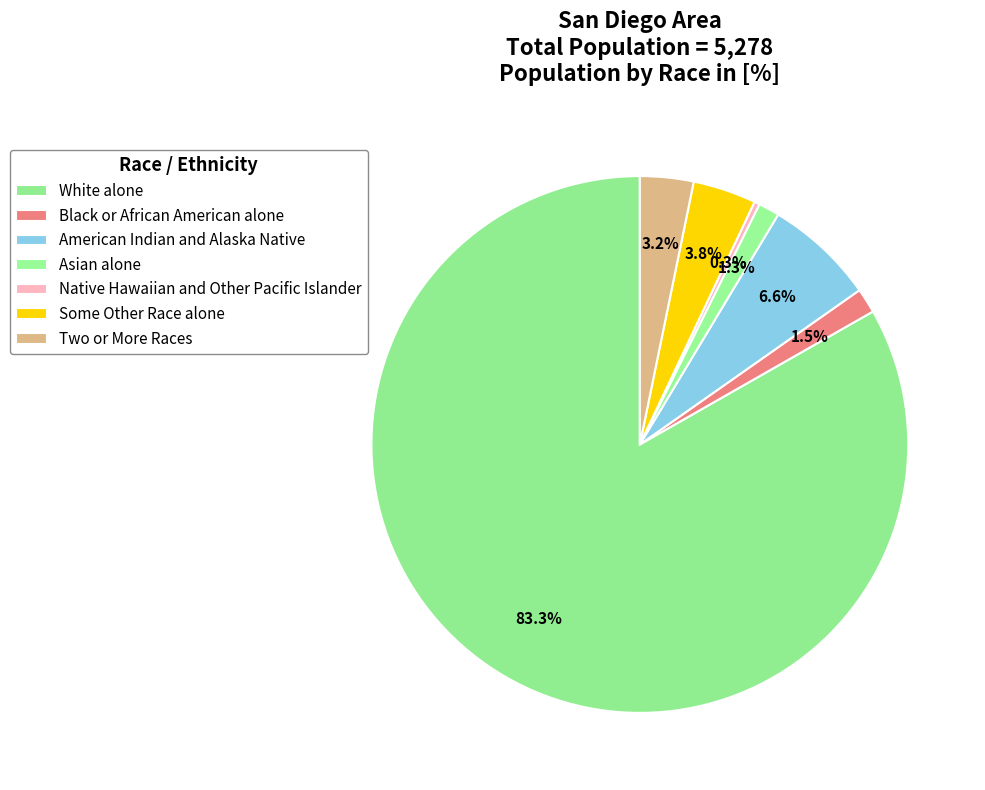

How many segments does this pie chart have?

7